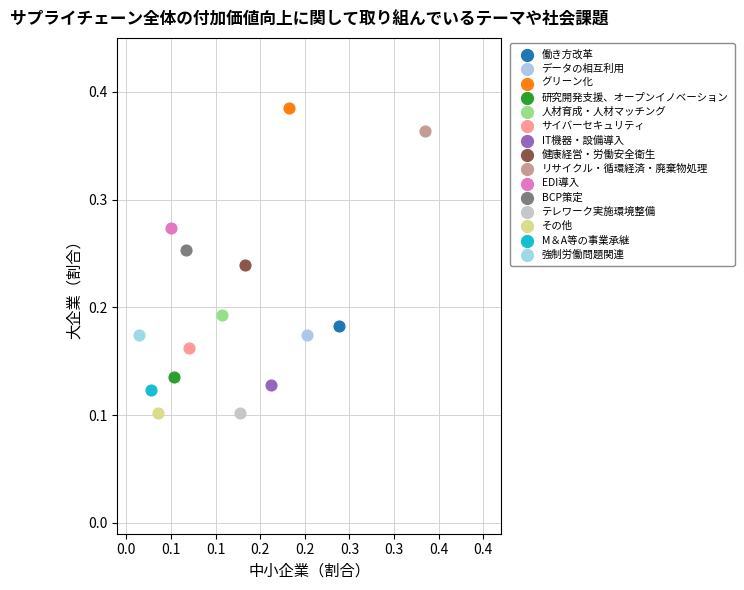

What are all the series names shown in the legend?

働き方改革, データの相互利用, グリーン化, 研究開発支援、オープンイノベーション, 人材育成・人材マッチング, サイバーセキュリティ, IT機器・設備導入, 健康経営・労働安全衛生, リサイクル・循環経済・廃棄物処理, EDI導入, BCP策定, テレワーク実施環境整備, その他, M＆A等の事業承継, 強制労働問題関連